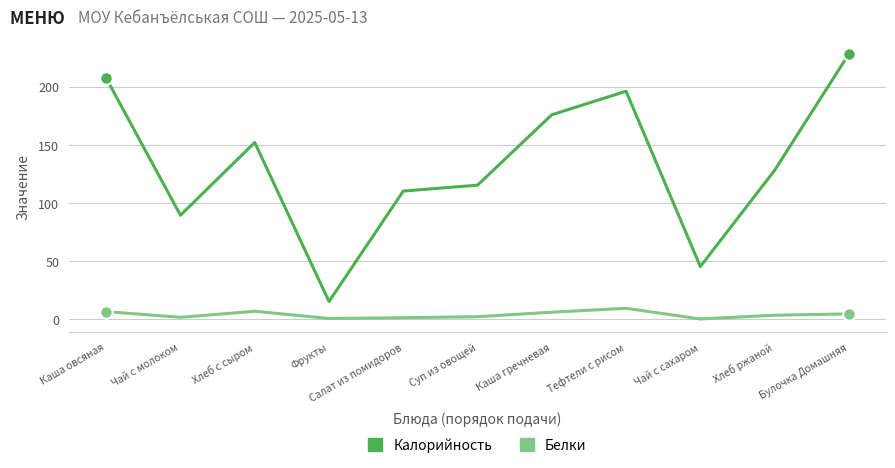

What position from the right is Чай с молоком?

10